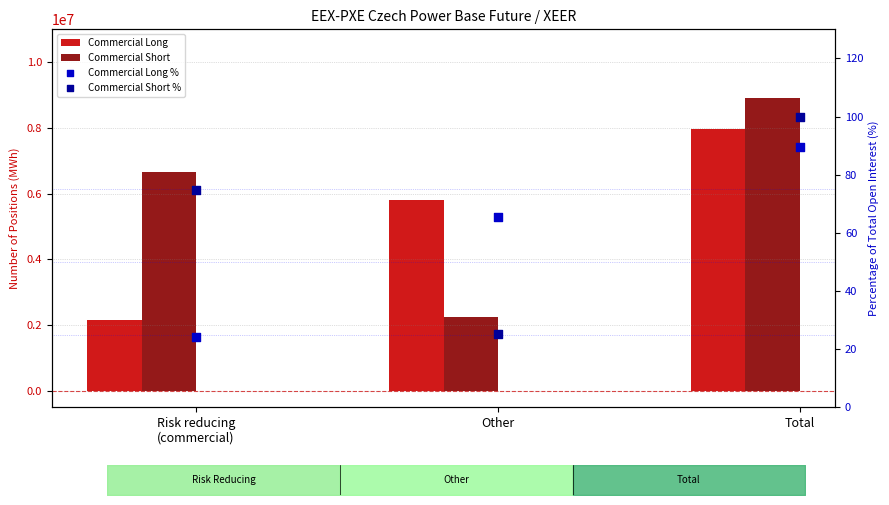

Which series has the largest total across all categories?

Commercial Short